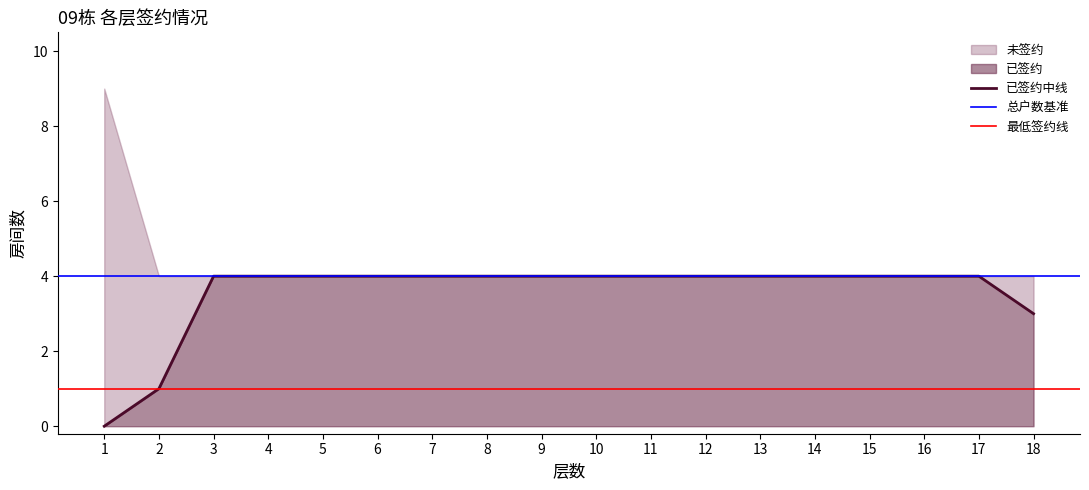

Reading left to right, extract all data points from this chart.

0	1	4	4	4	4	4	4	4	4	4	4	4	4	4	4	4	3